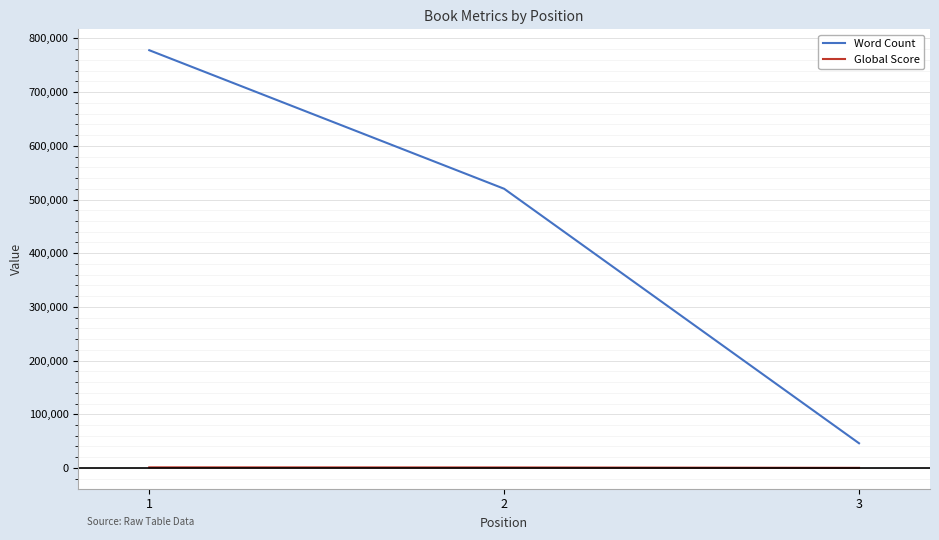

What is the greatest value displayed?

778045